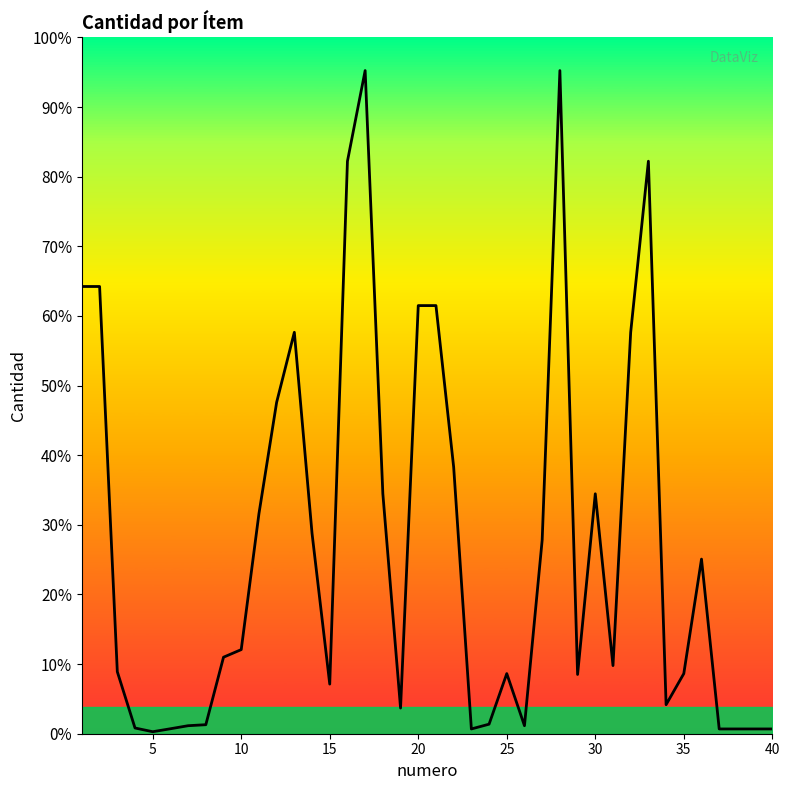

Does the chart display data point markers on the line(s)?

No